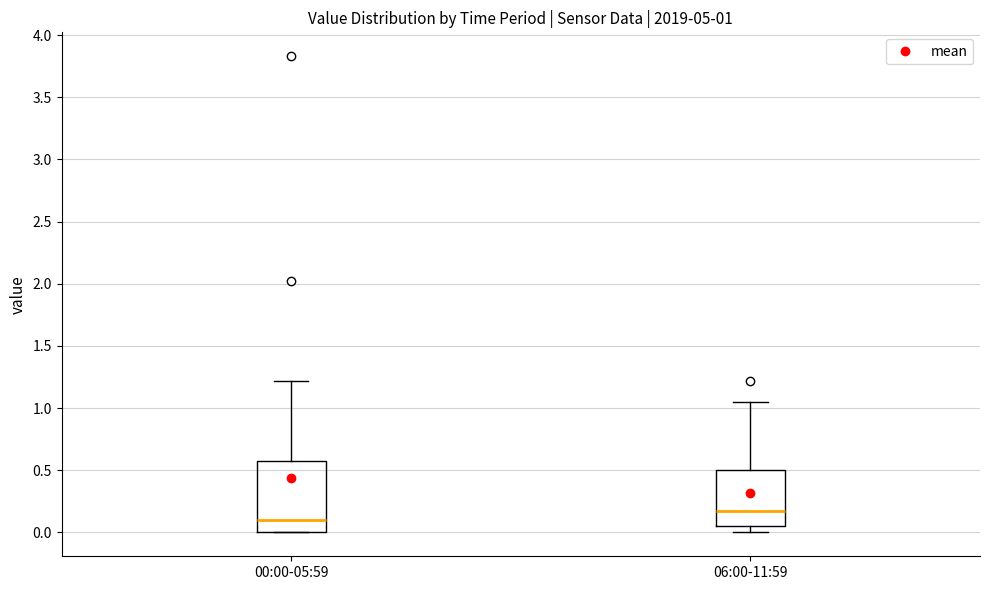

Comparing the boxes themselves (not the whiskers), which one is the tallest?

00:00-05:59